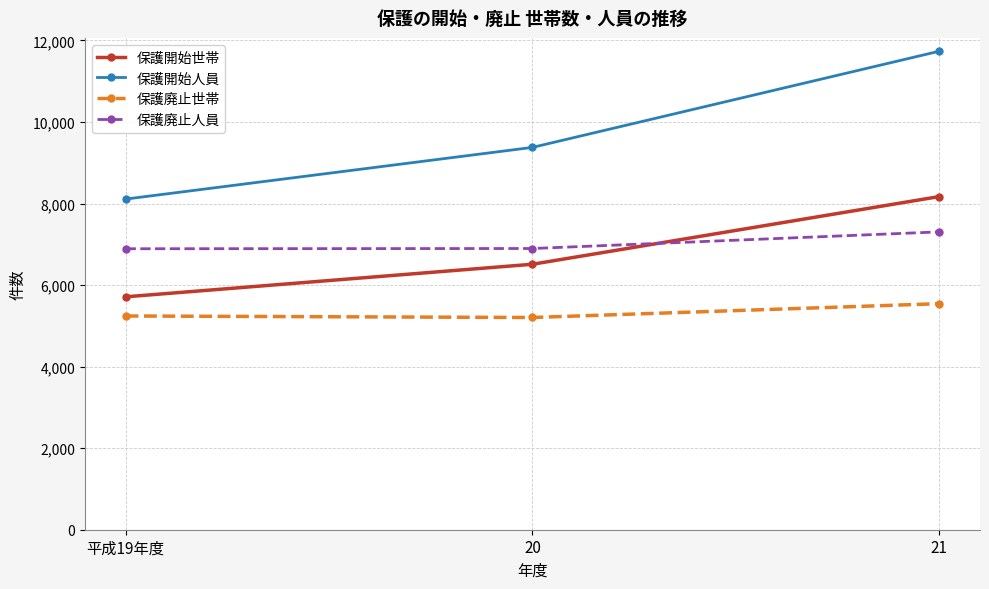

Count the 保護開始人員 values in the range 8109 to 11736.

3